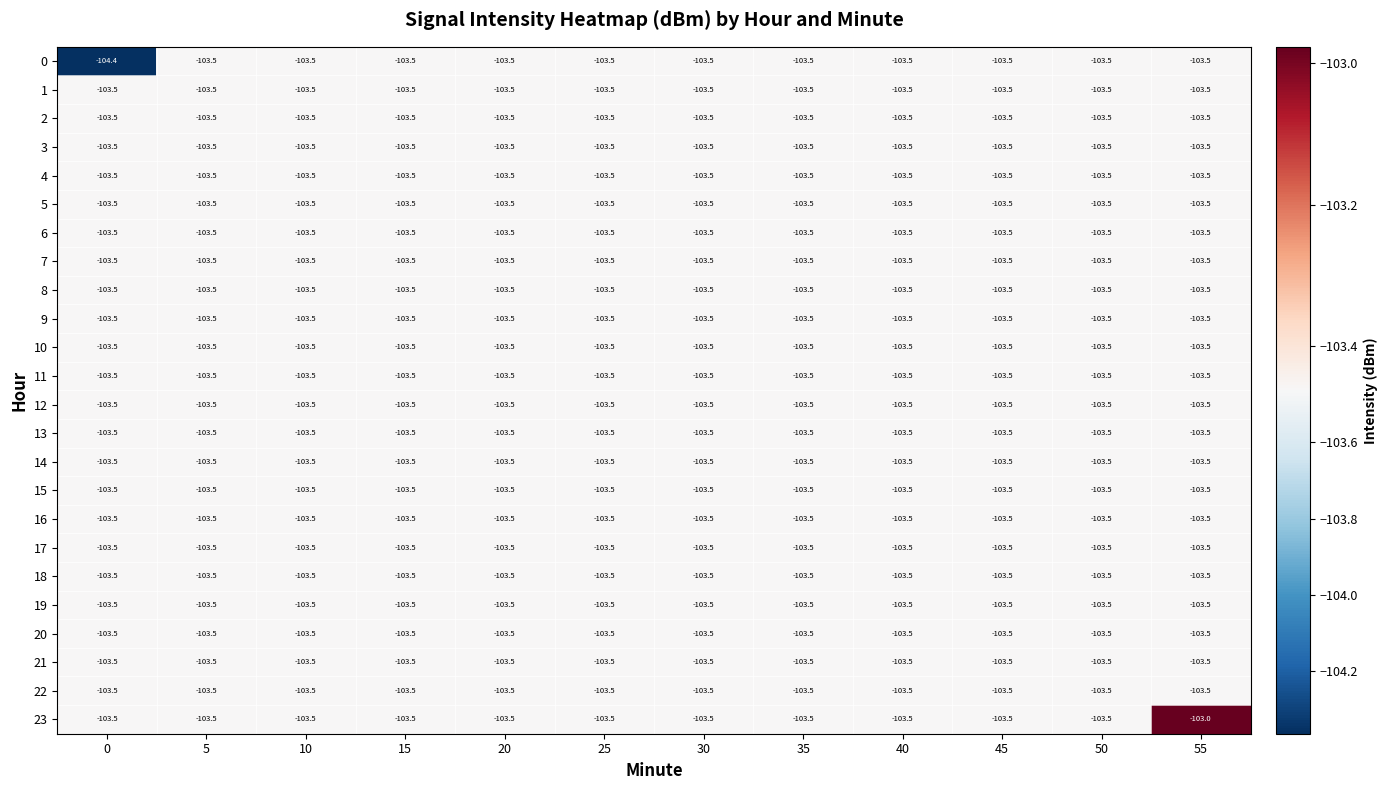

What value does the 17 series have at 40?

-103.5